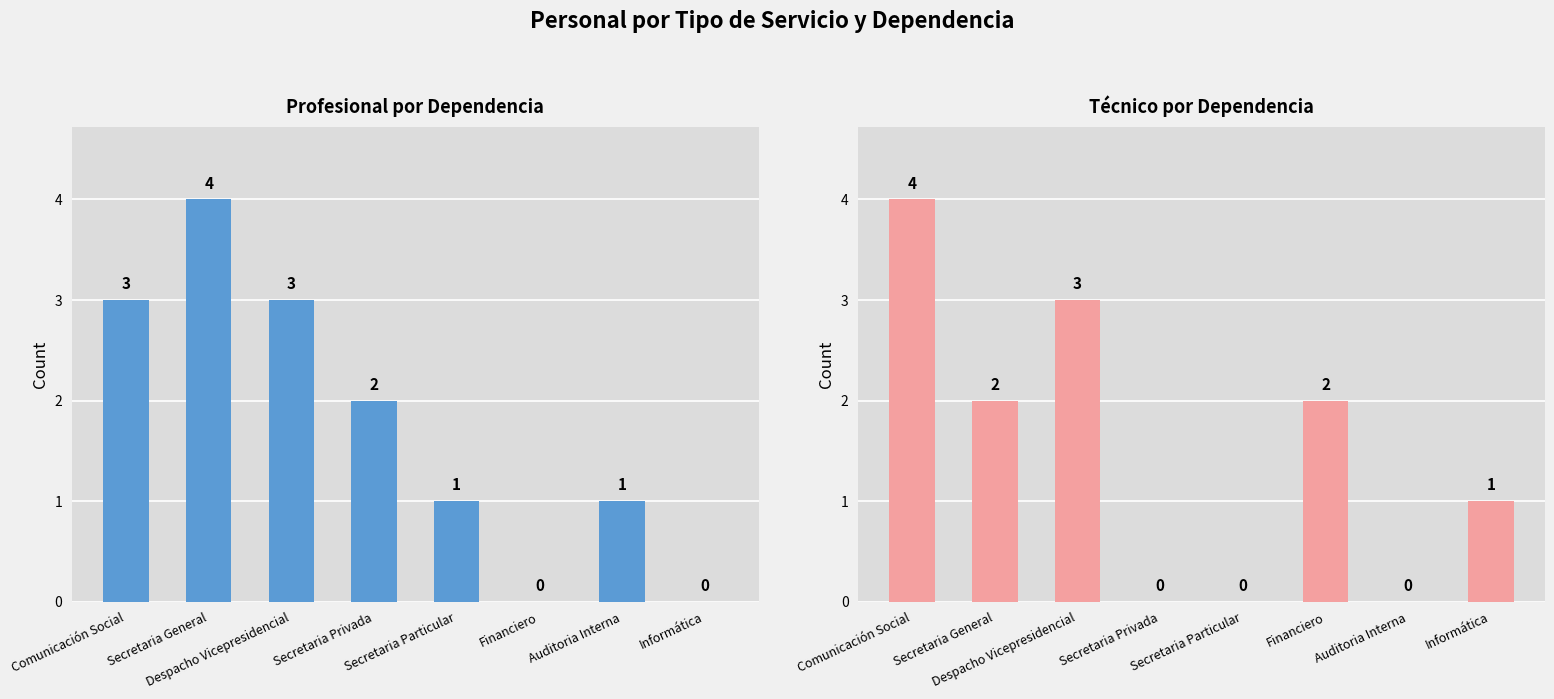

Rank the series at Financiero from lowest to highest value.

Profesional, Técnico